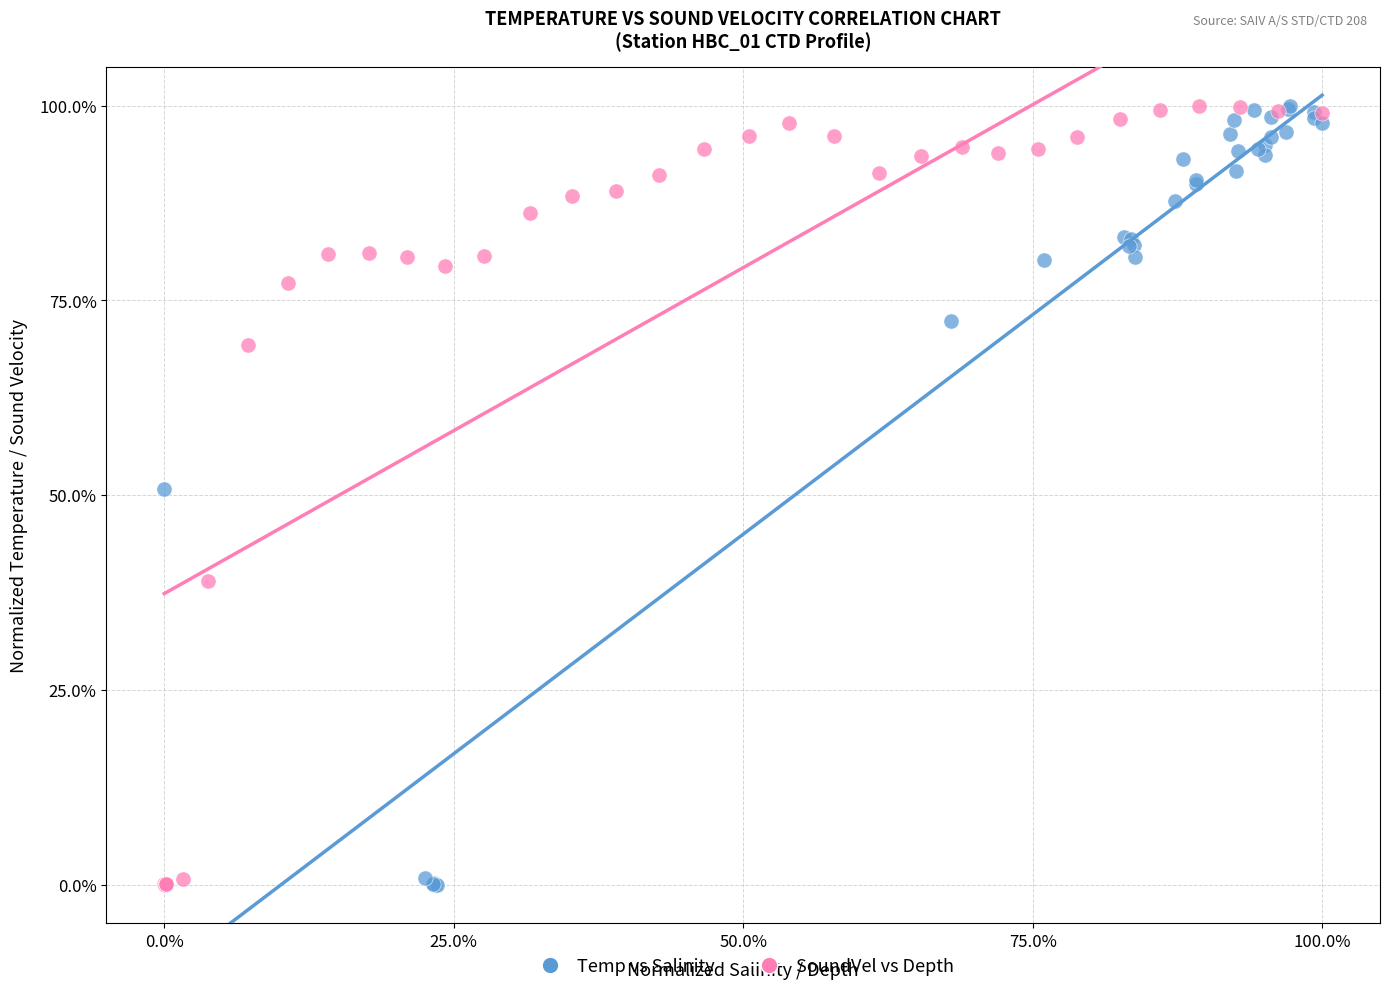

What are all the series names shown in the legend?

Temp vs Salinity, SoundVel vs Depth